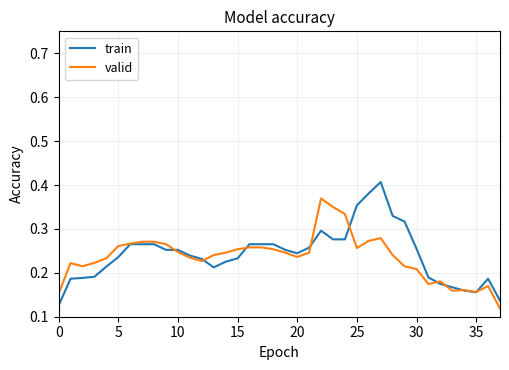

Rank the series by their maximum value, from lowest to highest.

valid, train